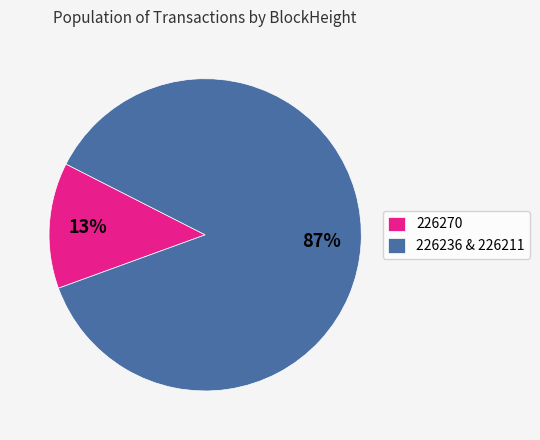

Which category accounts for the majority?

226236 & 226211